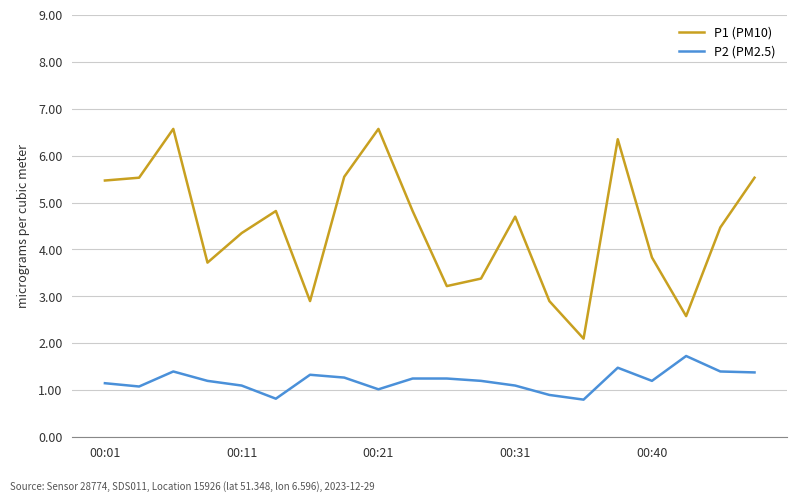

Which series has the widest spread of values?

P1 (PM10)